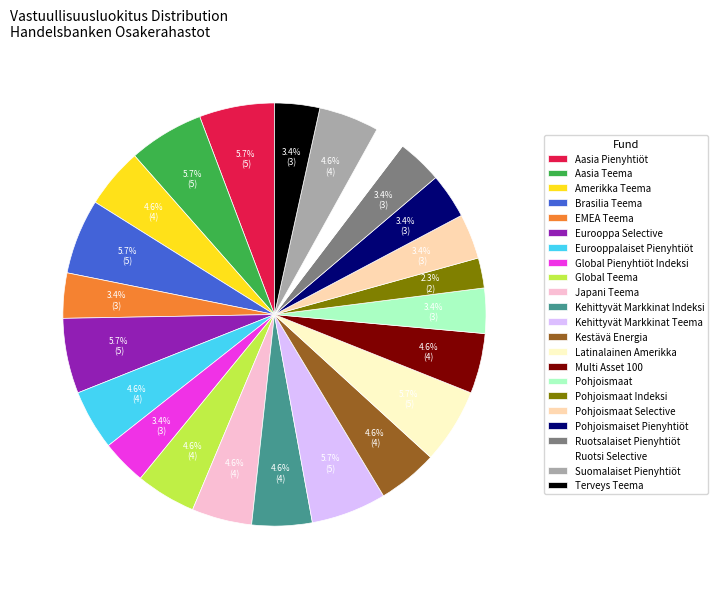

To the nearest percent, what is the difference between the Pohjoismaiset Pienyhtiöt and Suomalaiset Pienyhtiöt slice percentages?

1%